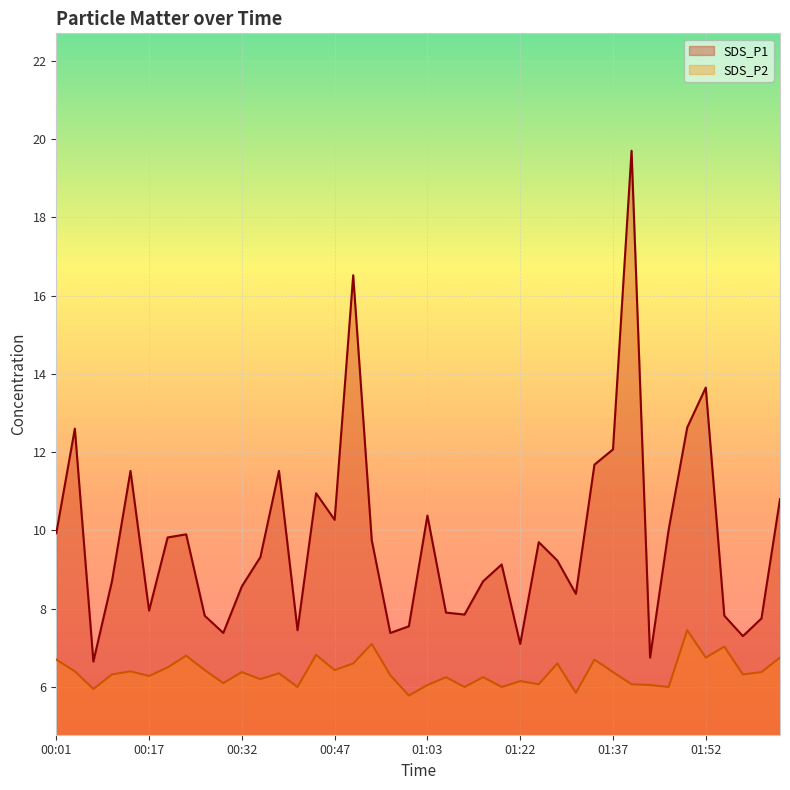

What is the minimum value shown in the chart?

5.8